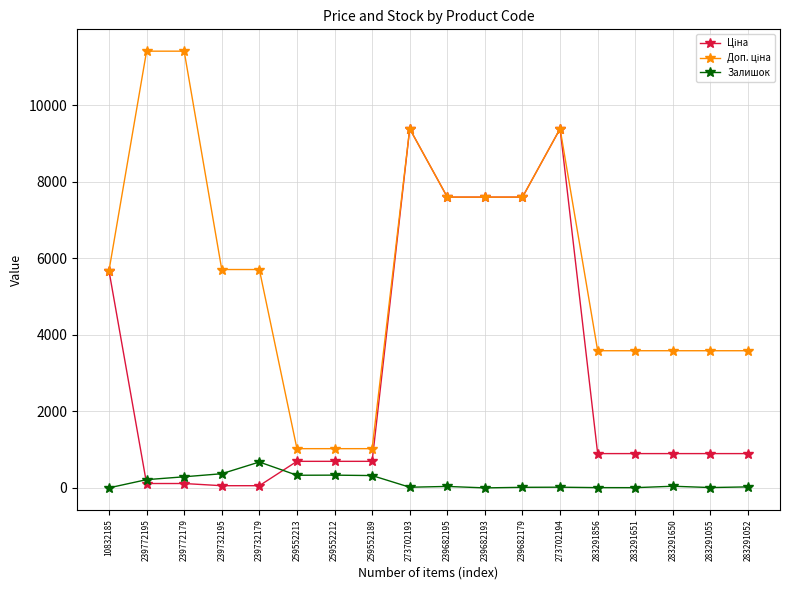

Is it true that Залишок equals 676.0 at 239732179?

True